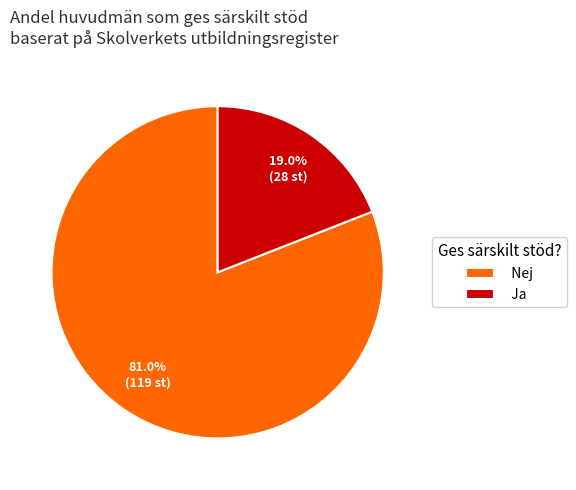

What percentage do Ja and Nej together represent?

100.0%